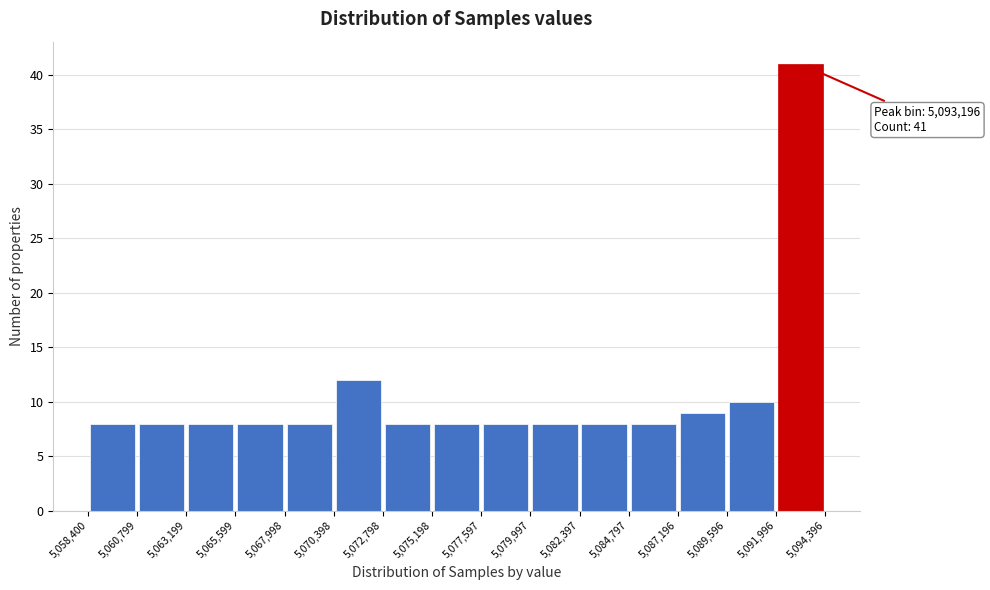

Over which range of the x-axis is the bar tallest?

5,091,996 to 5,094,396